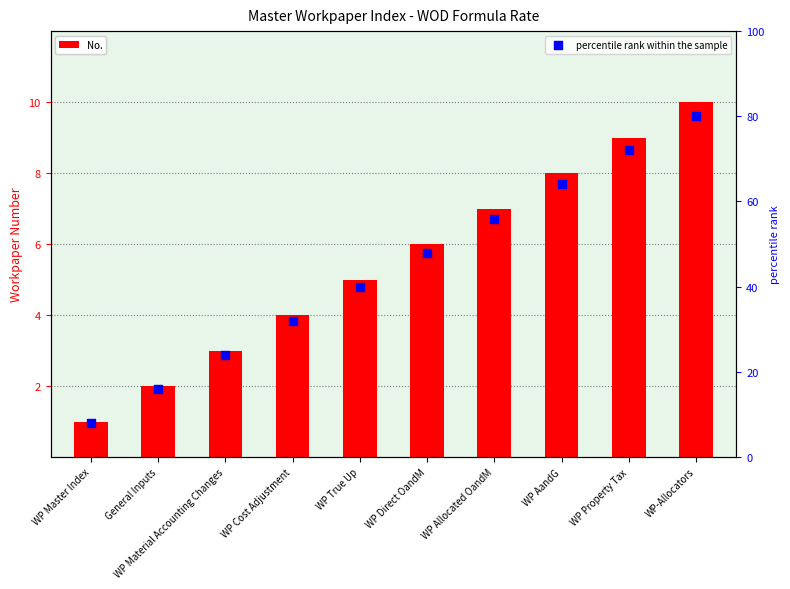

Is the value of percentile rank within the sample at WP Master Index greater than the value of No. at WP Direct OandM?

Yes